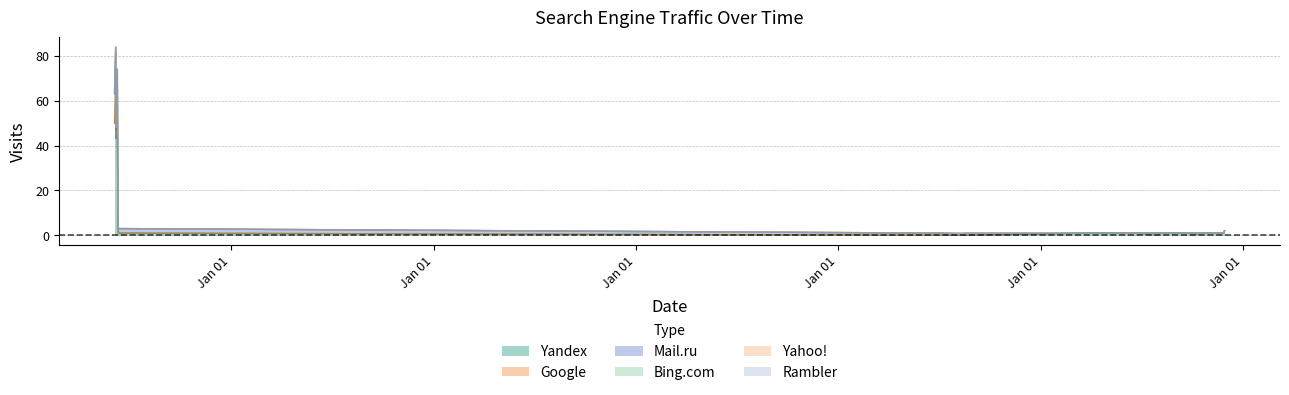

What is the difference between the highest and lowest values at 2023-10-04?

1